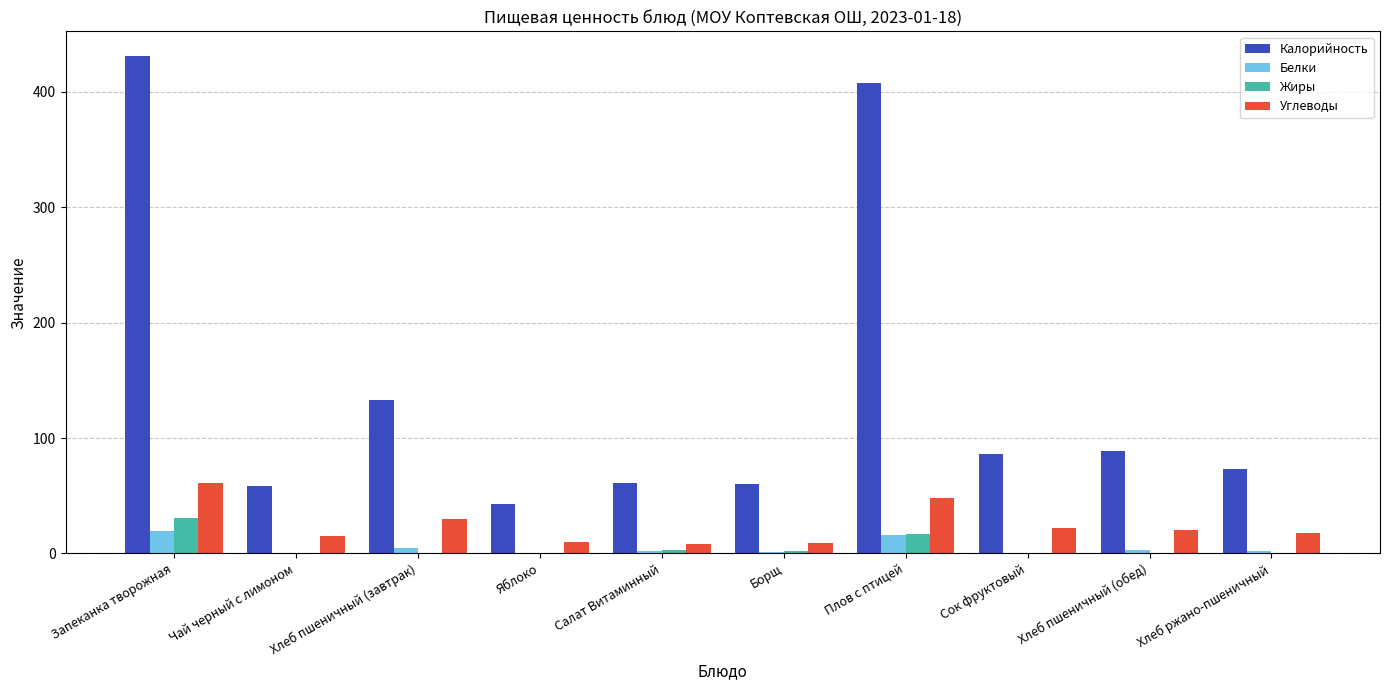

How many groups of bars are there?

10